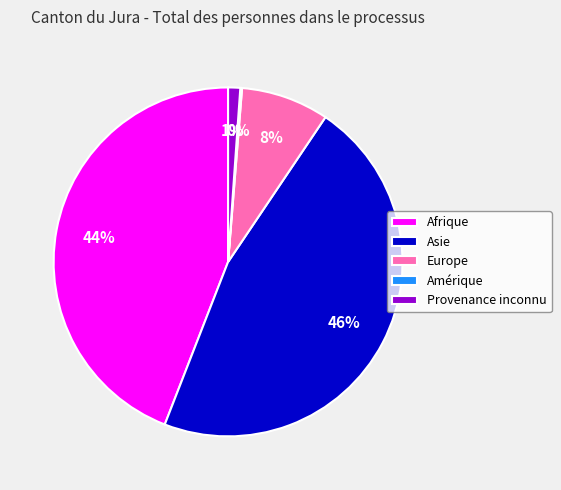

To the nearest percent, what portion does Afrique represent?

44%